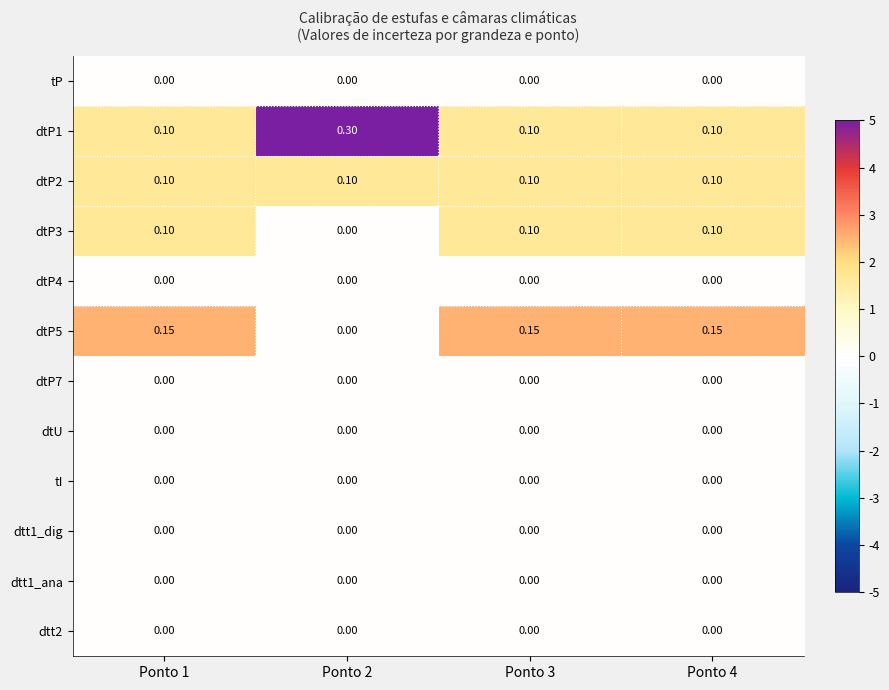

How many series are shown in this chart?

12